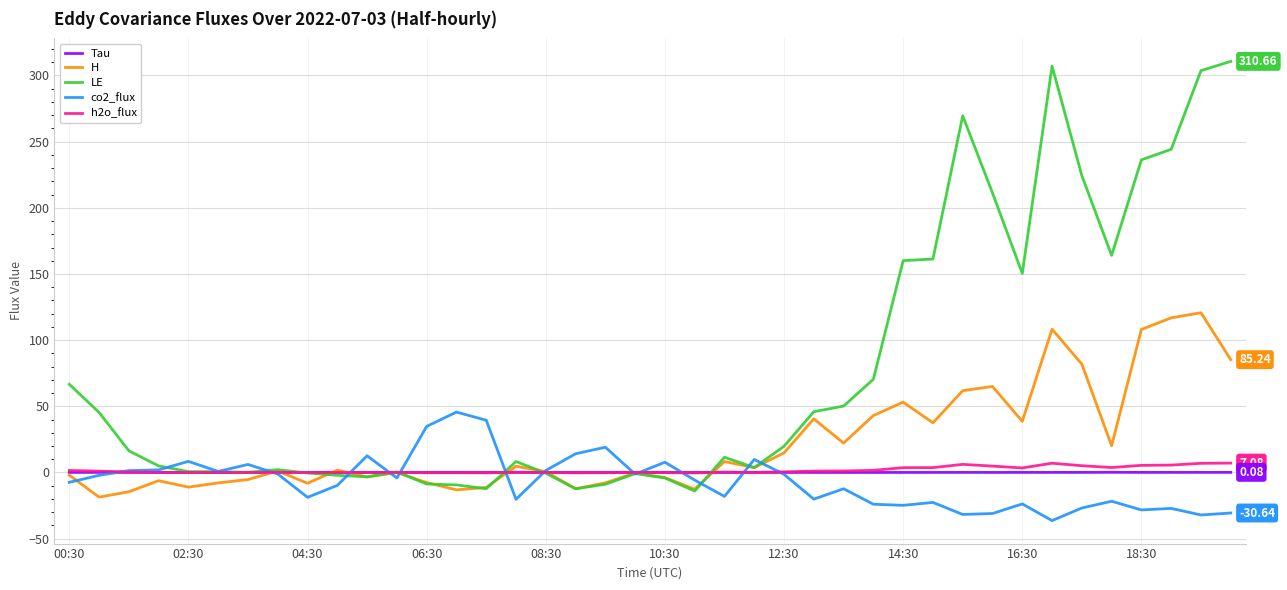

Which series has the largest range (max minus min)?

LE